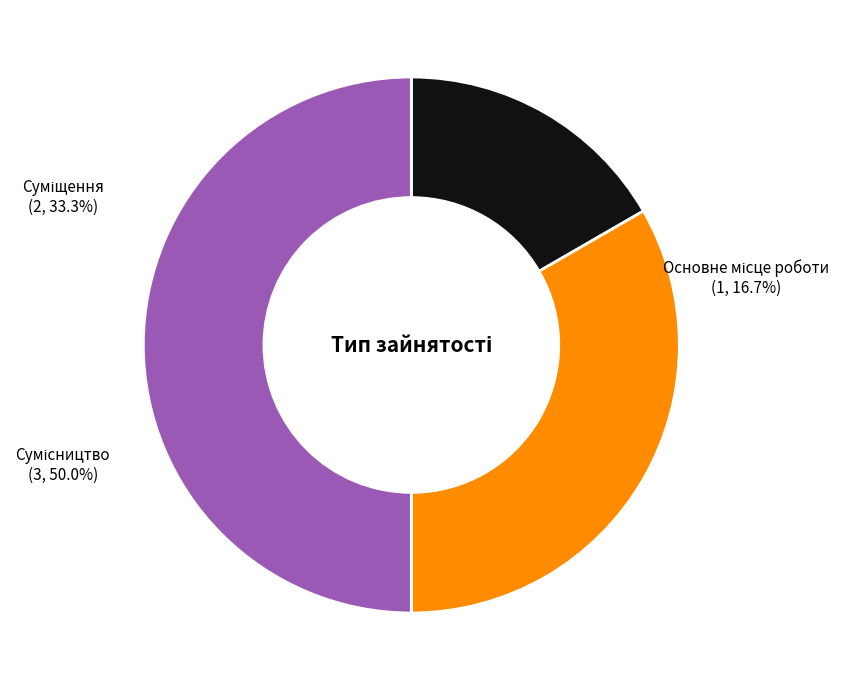

To the nearest percent, what is the difference between the Сумісництво and Основне місце роботи slice percentages?

33%